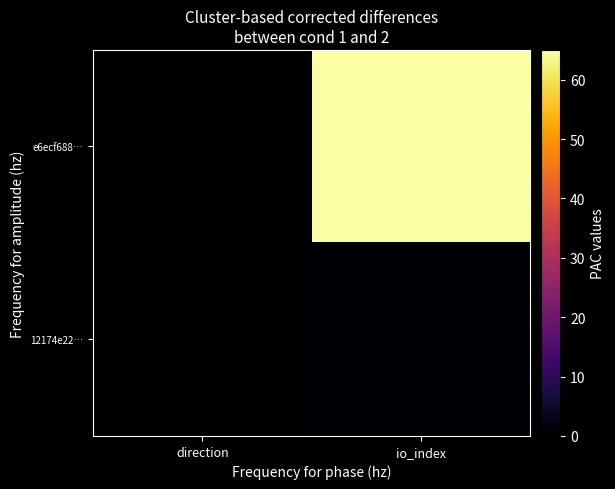

Rank the series by their maximum value, from highest to lowest.

e6ecf688…, 12174e22…